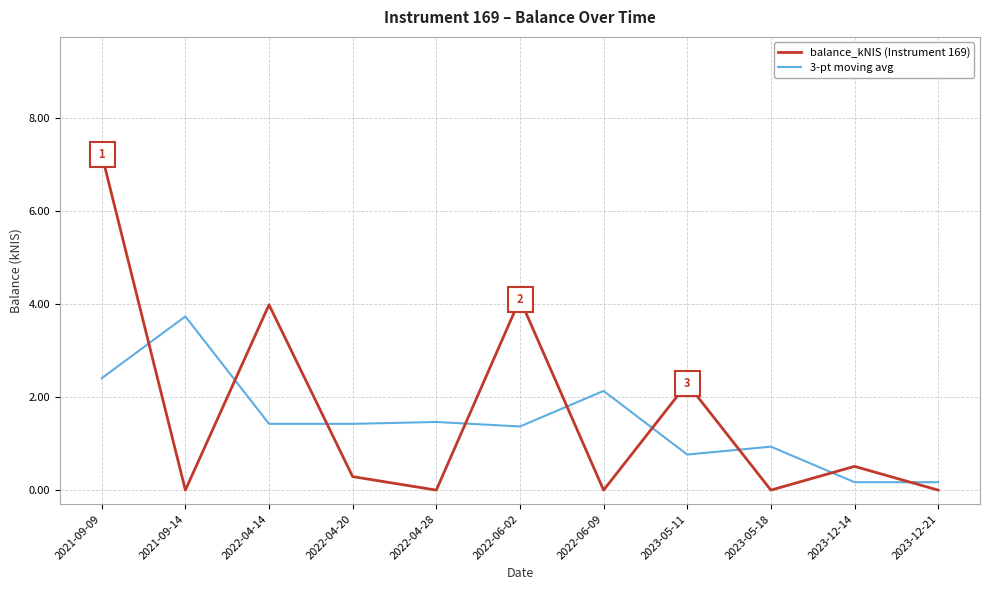

Between which two adjacent categories do 3-pt moving avg and balance_kNIS (Instrument 169) first intersect?

2021-09-09 and 2021-09-14